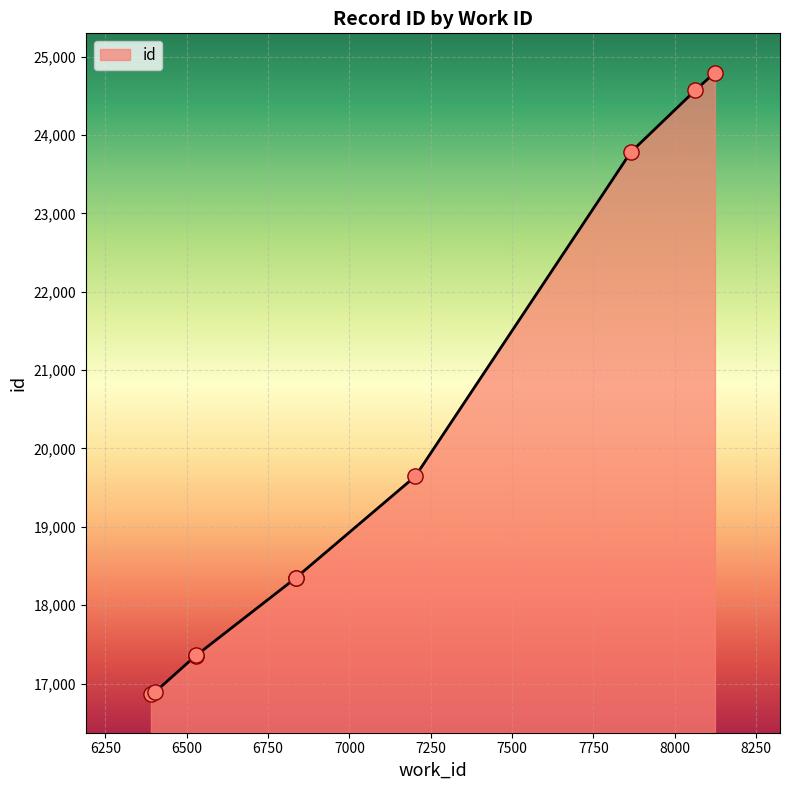

Which has a higher value, 7865 or 6835?

7865